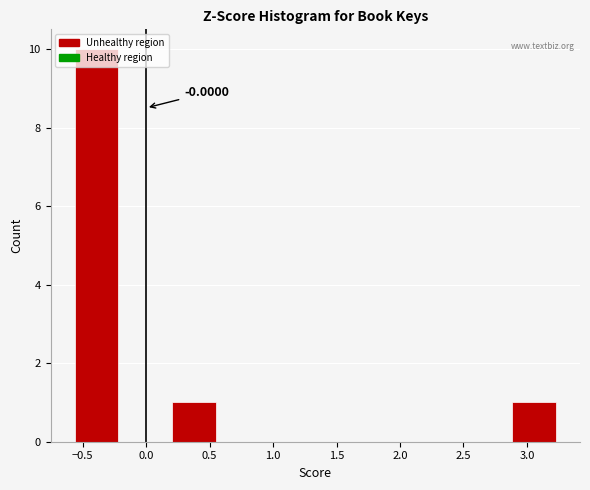

Which range on the x-axis has the tallest bar?

-0.60 to -0.20